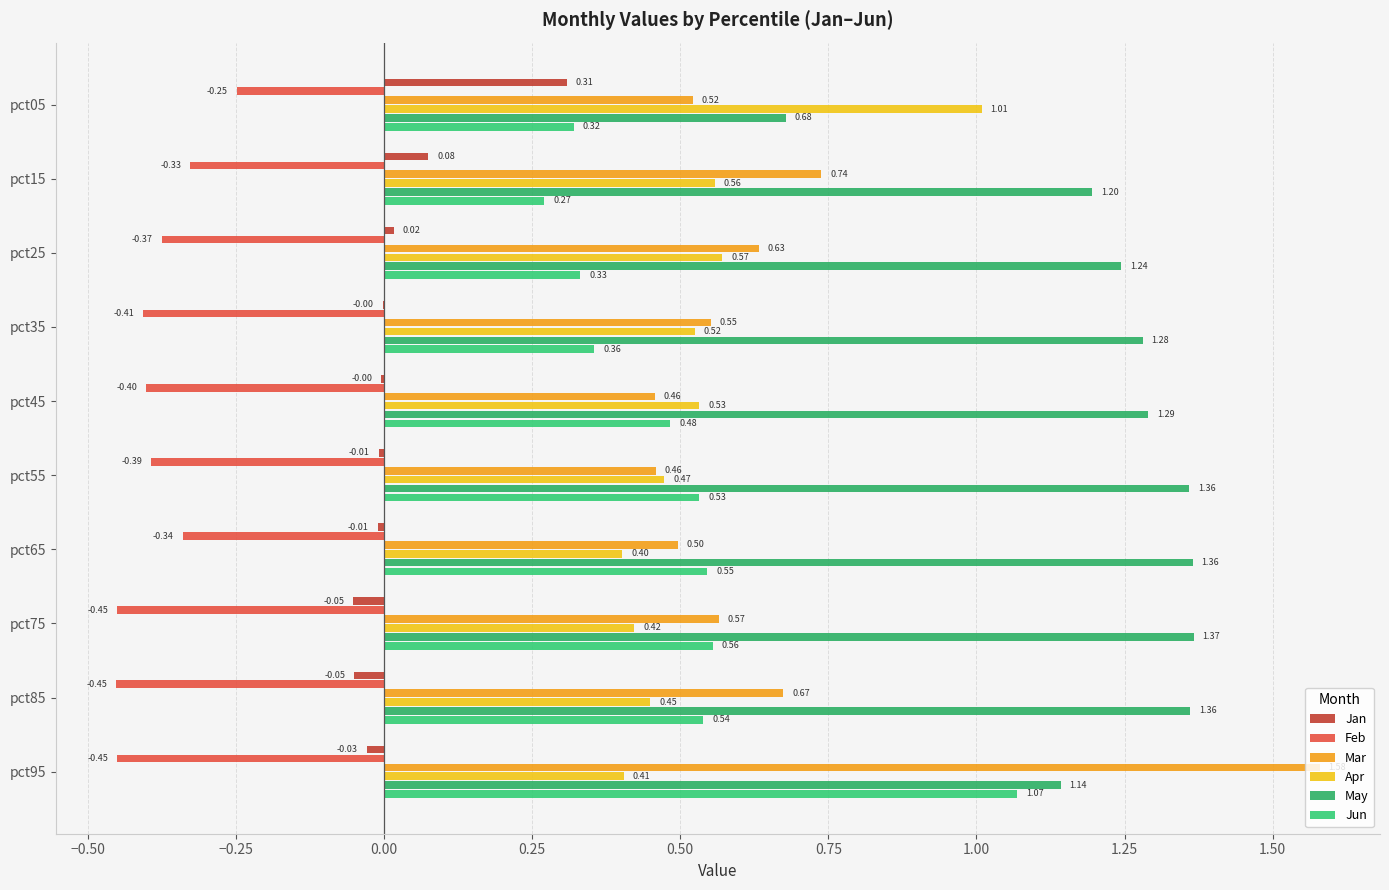

What are all the series names shown in the legend?

Jan, Feb, Mar, Apr, May, Jun